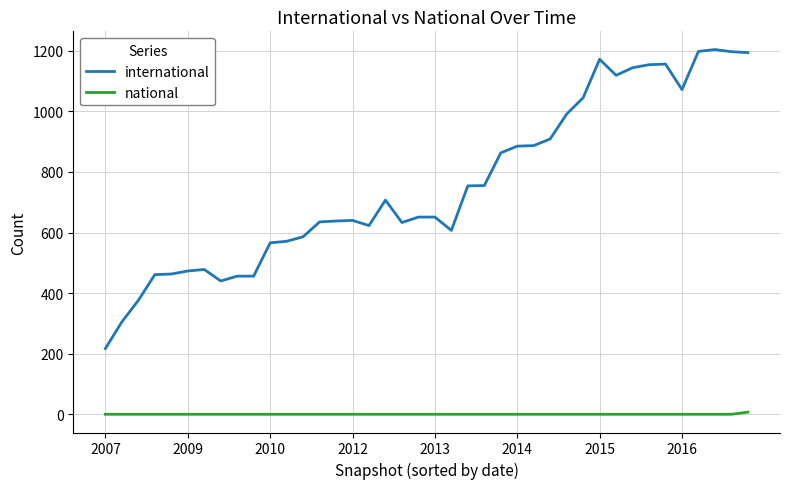

True or false: national and international cross at least once.

False